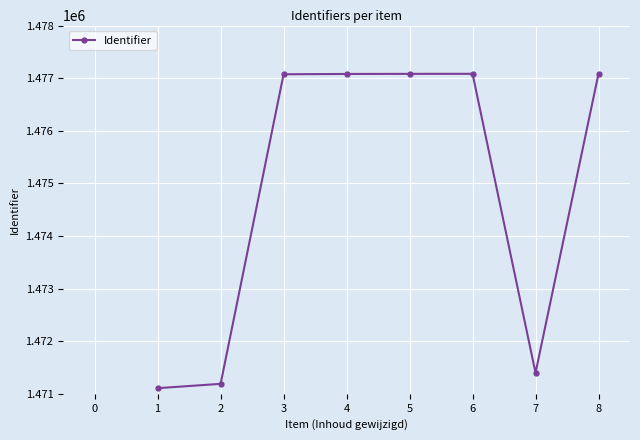

How many values are above zero?

8